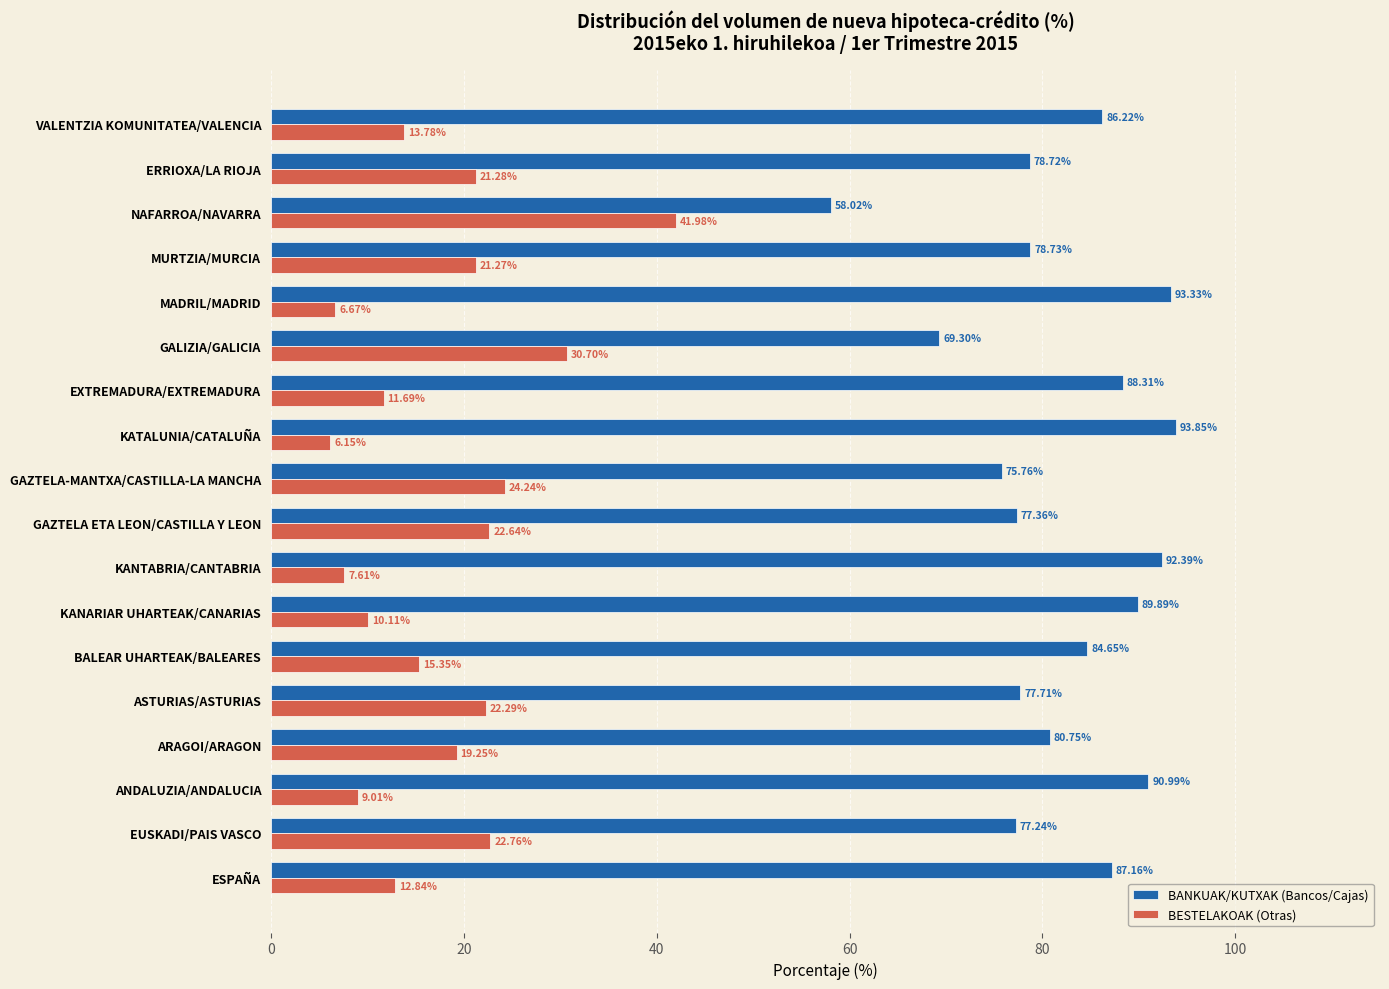

Rank the series by their average value, from highest to lowest.

BANKUAK/KUTXAK (Bancos/Cajas), BESTELAKOAK (Otras)